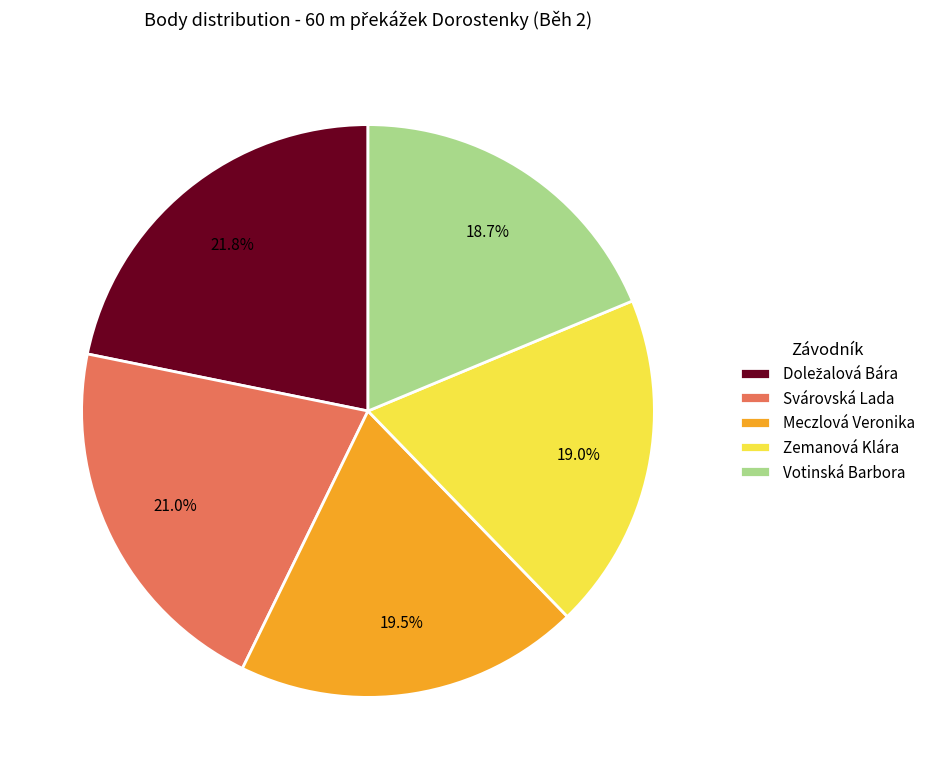

Is the sum of Votinská Barbora and Svárovská Lada greater than half?

No